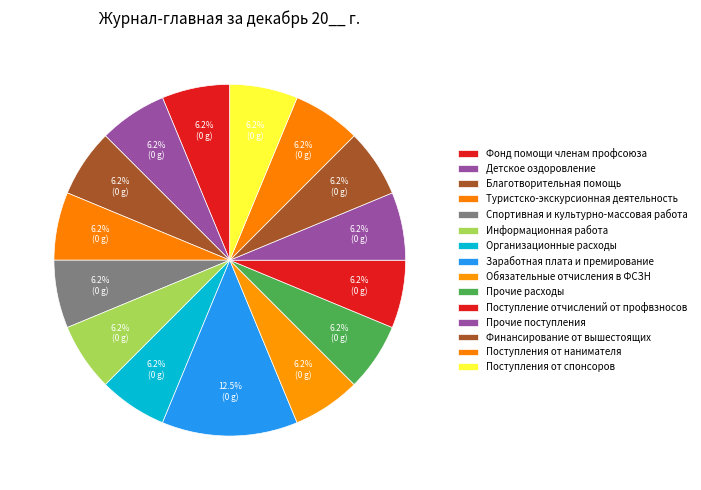

To the nearest percent, what percentage of the pie is Туристско-экскурсионная деятельность?

6%